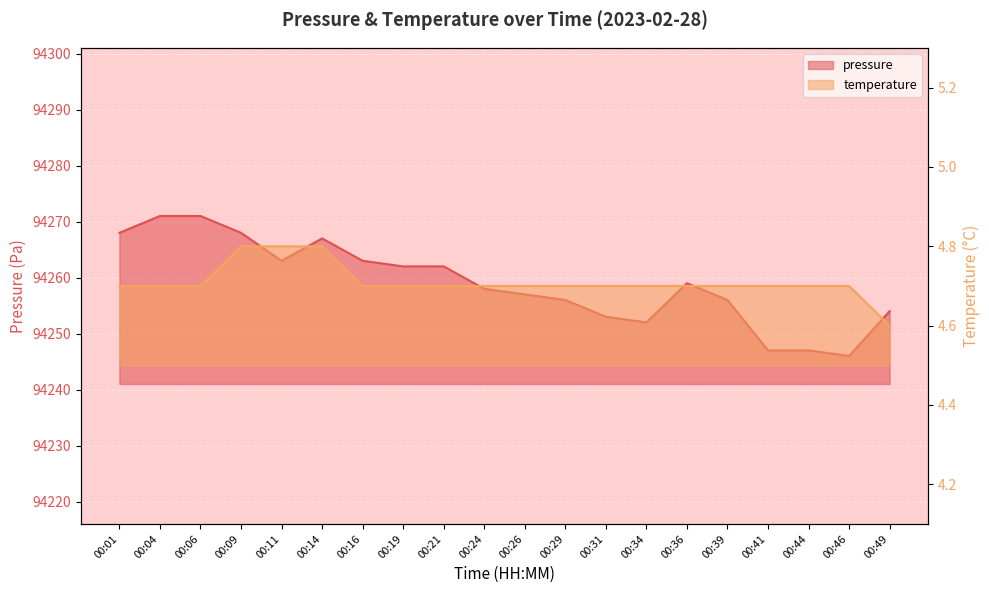

What is the maximum value shown in the chart?

94271.0